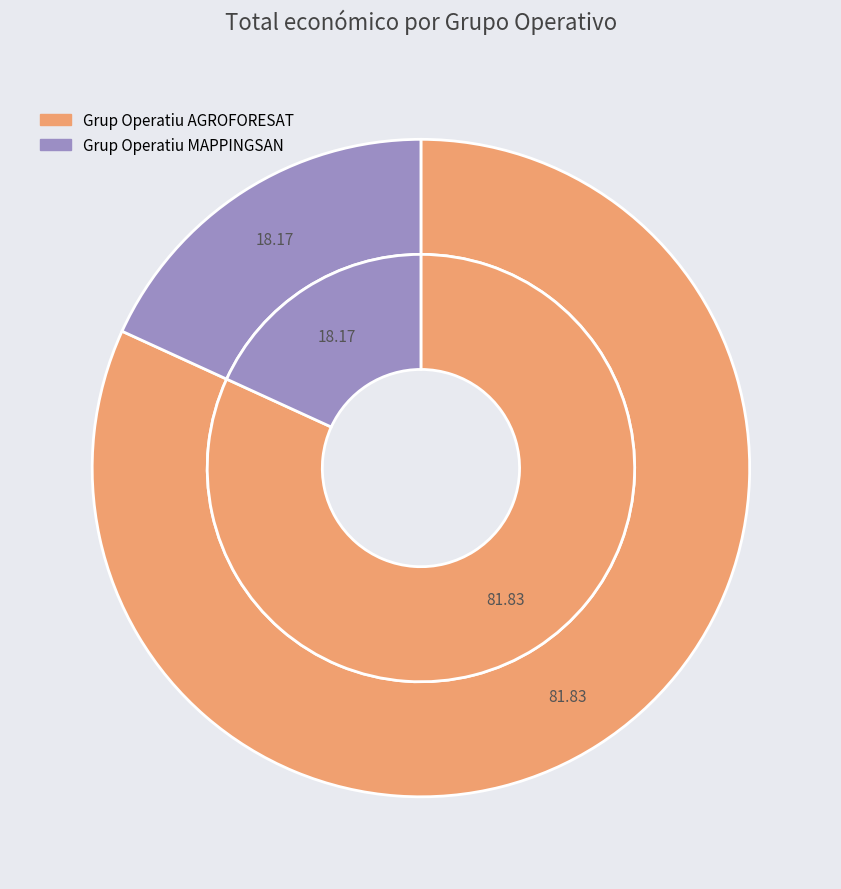

What percentage is the Grup Operatiu AGROFORESAT slice, to the nearest percent?

82%